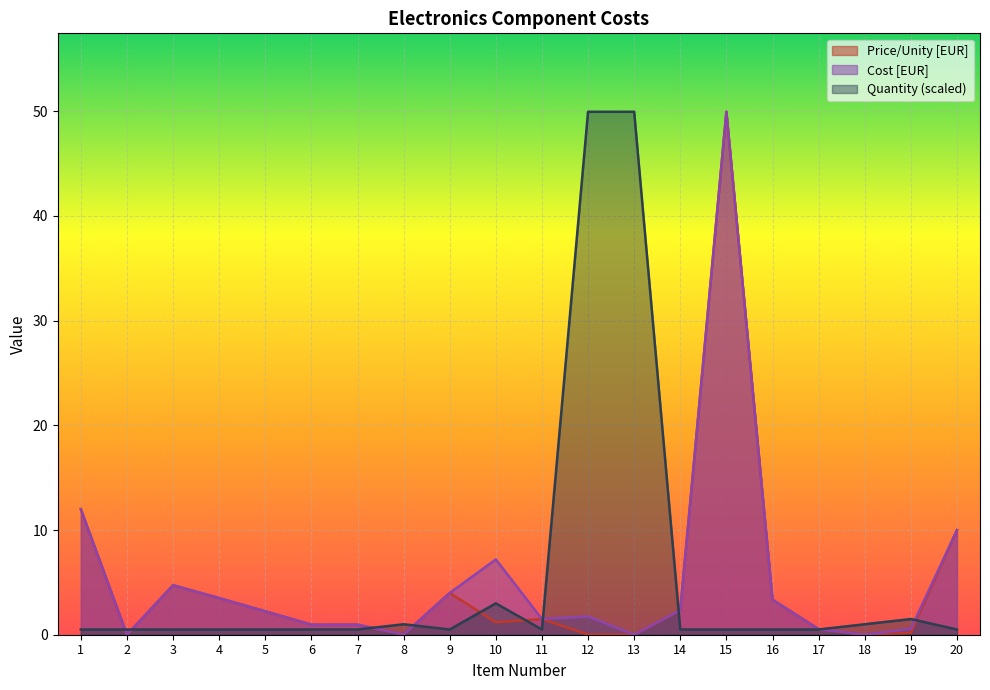

In Price/Unity [EUR], how many points are lower than both neighbors (excluding endpoints)?

5